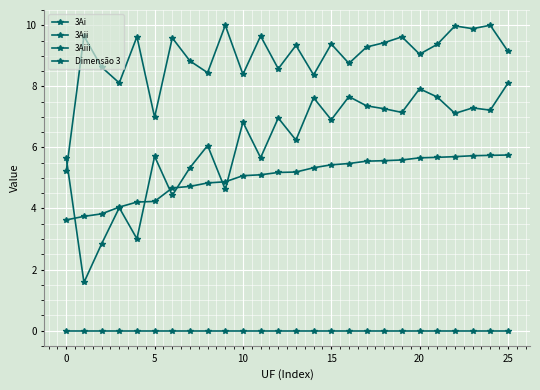

Rank the series by their maximum value, from highest to lowest.

3Aiii, 3Aii, Dimensão 3, 3Ai